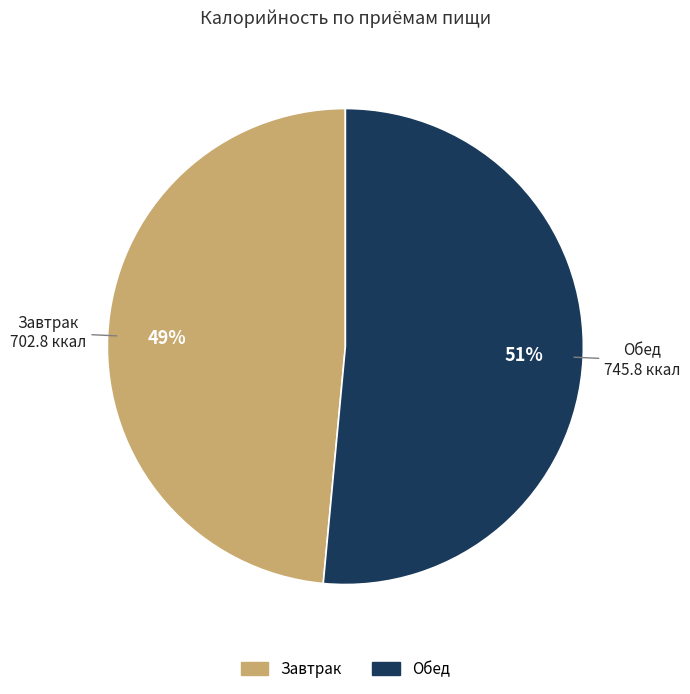

To the nearest percent, what portion does Завтрак represent?

49%